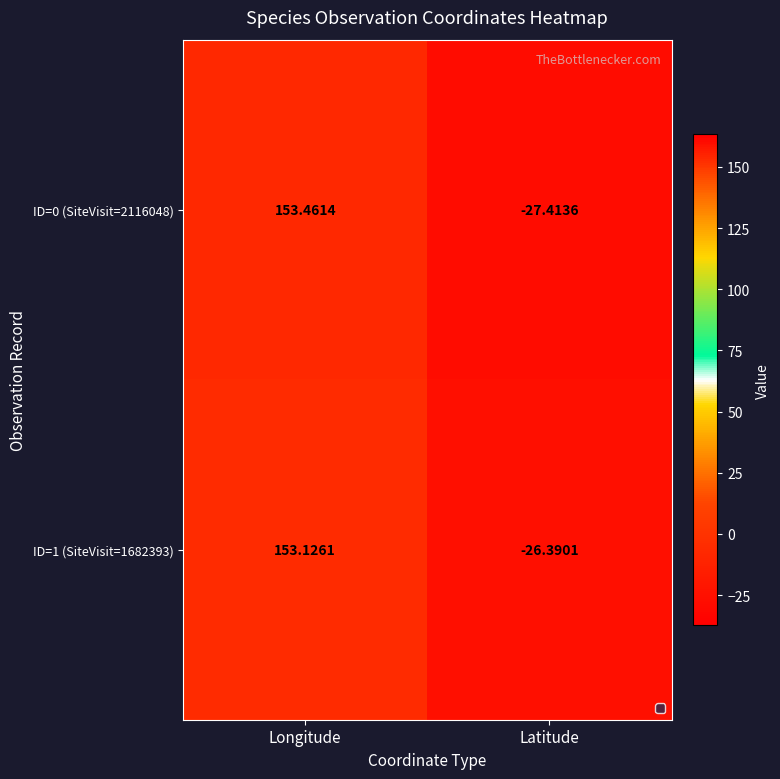

Which label corresponds to the smallest value in the chart?

Latitude